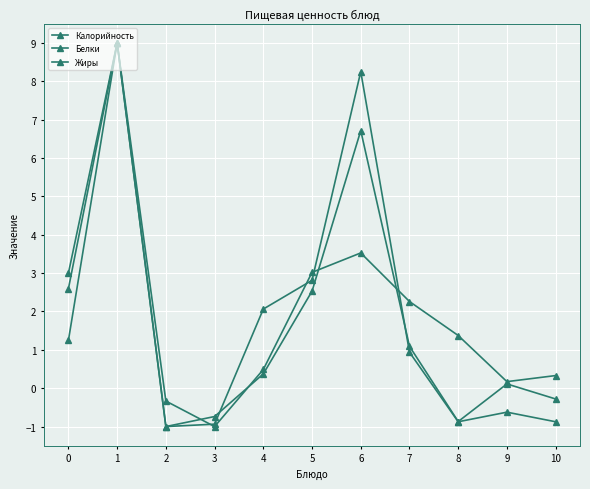

How many series are shown in this chart?

3